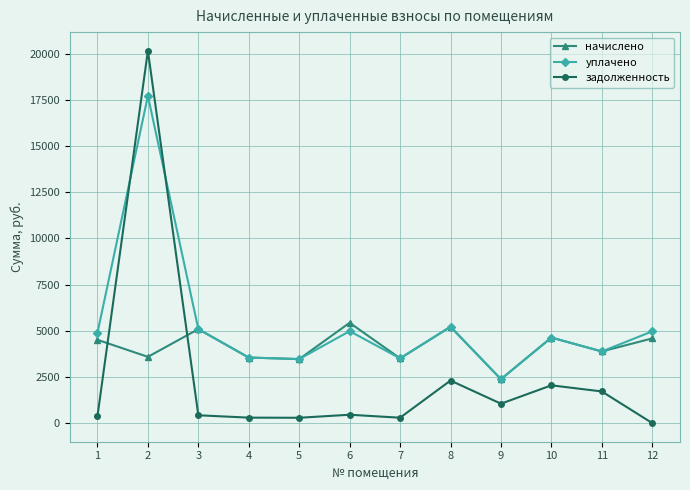

What is the lowest value of the уплачено series?

2378.6